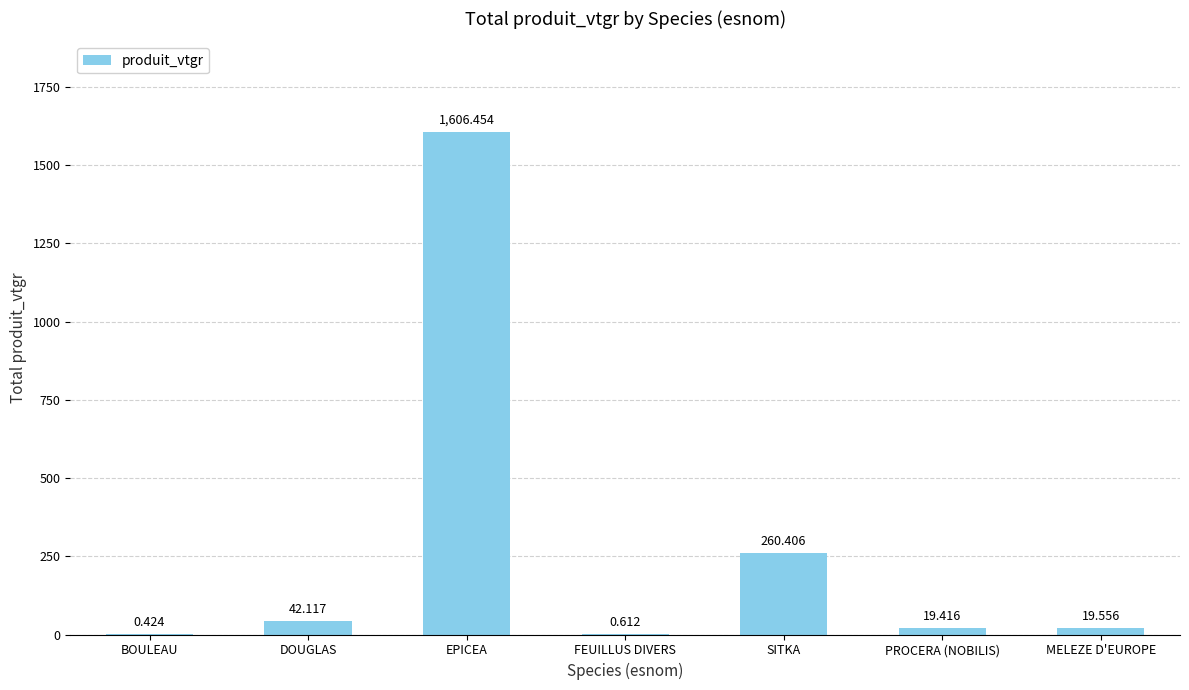

Which label corresponds to the largest value in the chart?

EPICEA